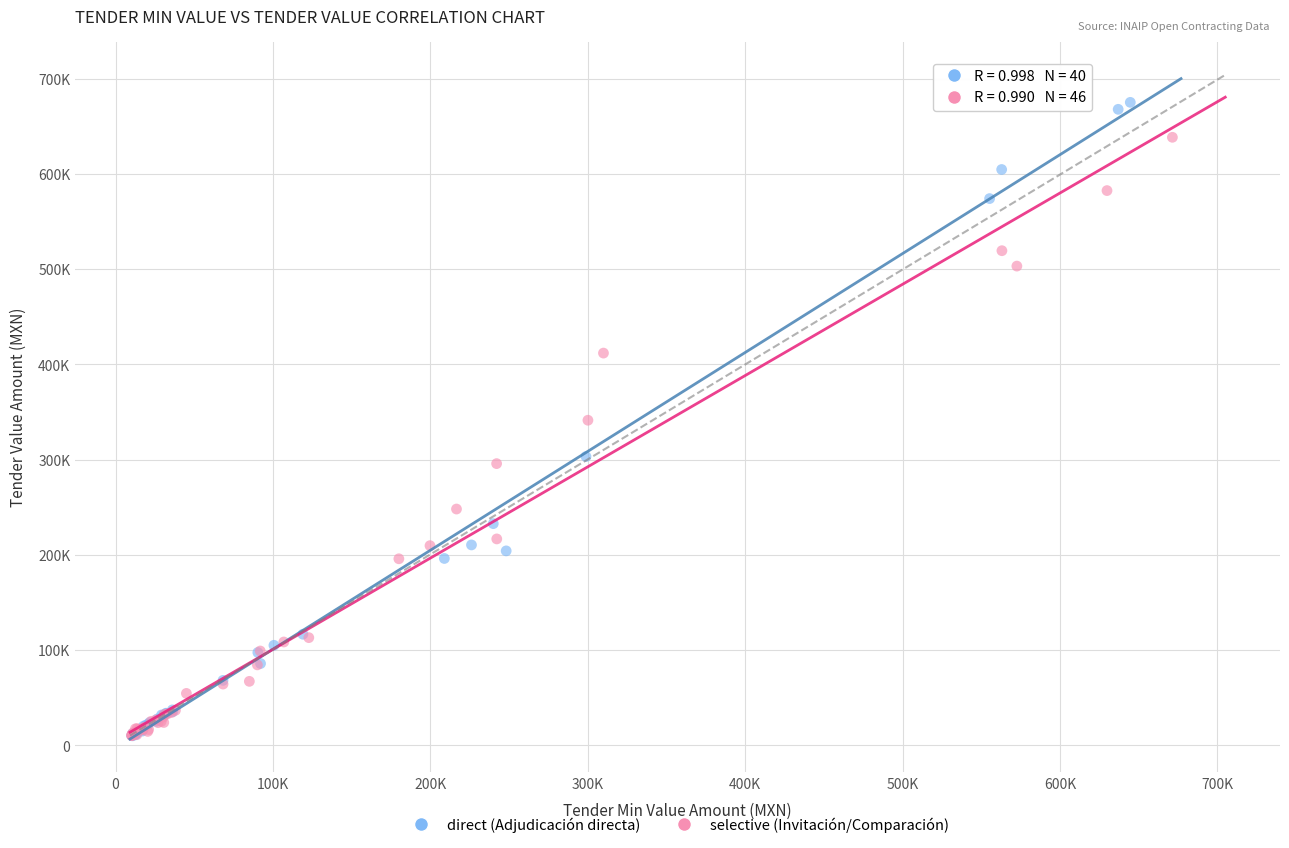

What are all the series names shown in the legend?

direct (Adjudicación directa), selective (Invitación/Comparación)